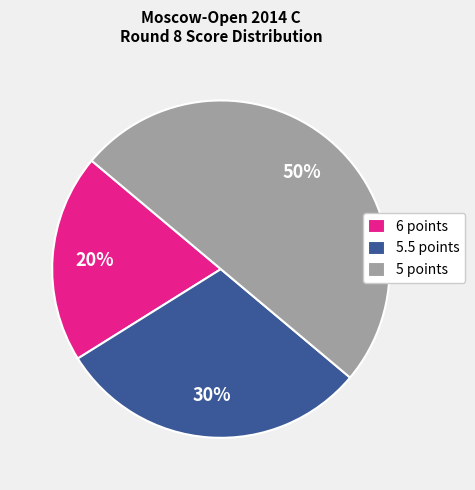

Which category has the smallest portion of the pie?

6 points